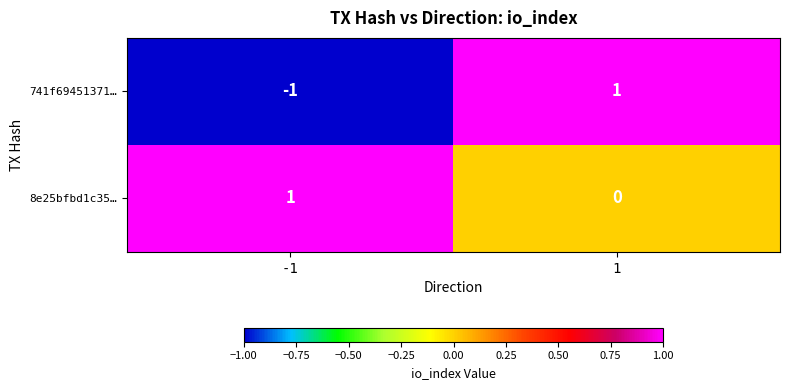

Which series has the largest range (max minus min)?

741f69451371…